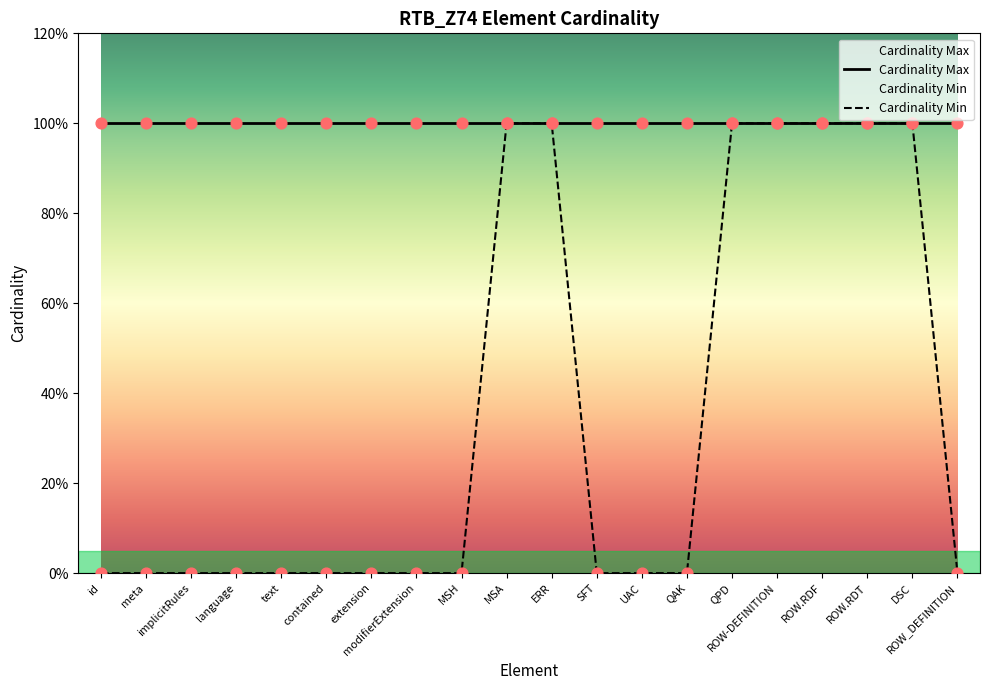

Which has a higher value, implicitRules or language?

implicitRules